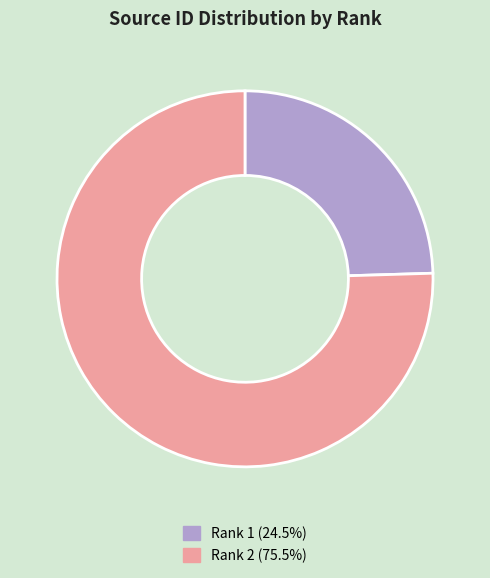

How many segments does this pie chart have?

2